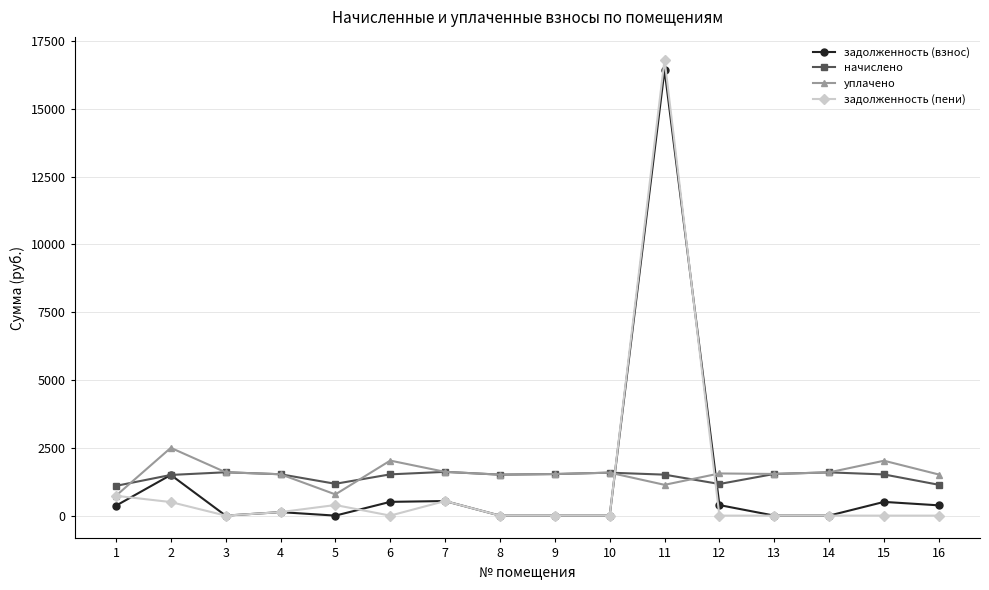

True or false: задолженность (пени) has more than 0 points higher than both neighbors.

True